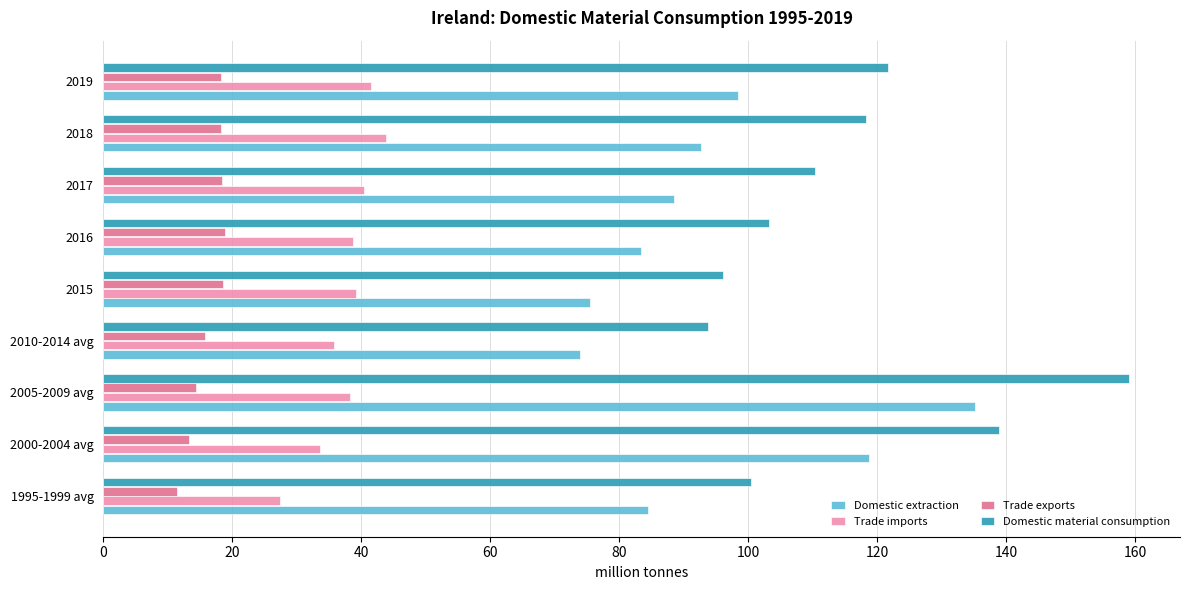

Which series has the largest total across all categories?

Domestic material consumption